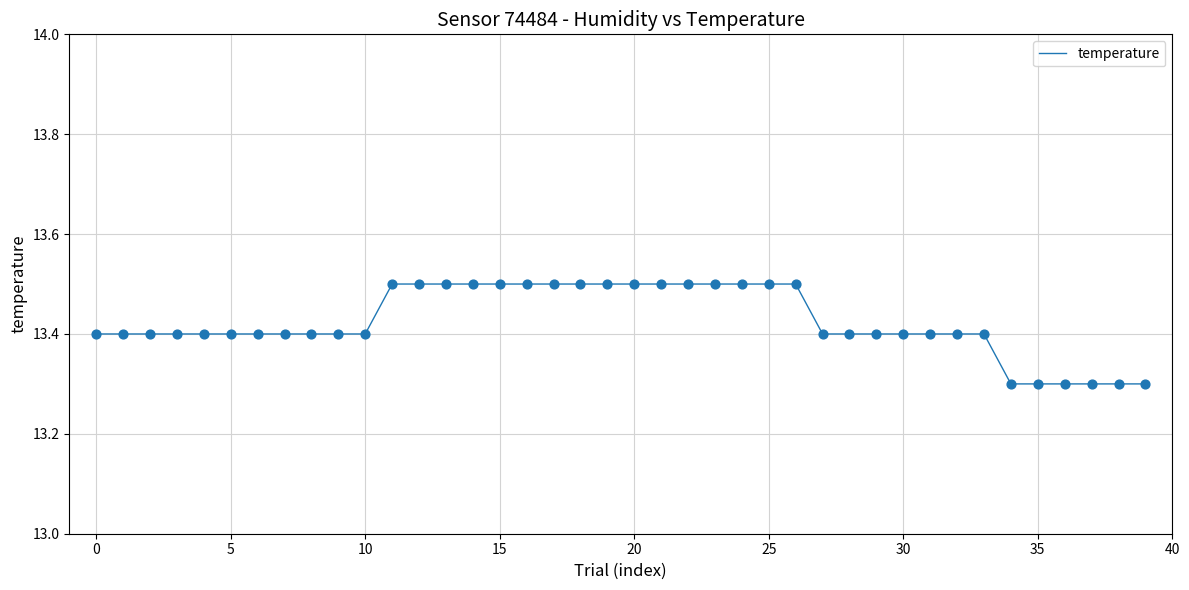

What is the minimum value shown in the chart?

13.3